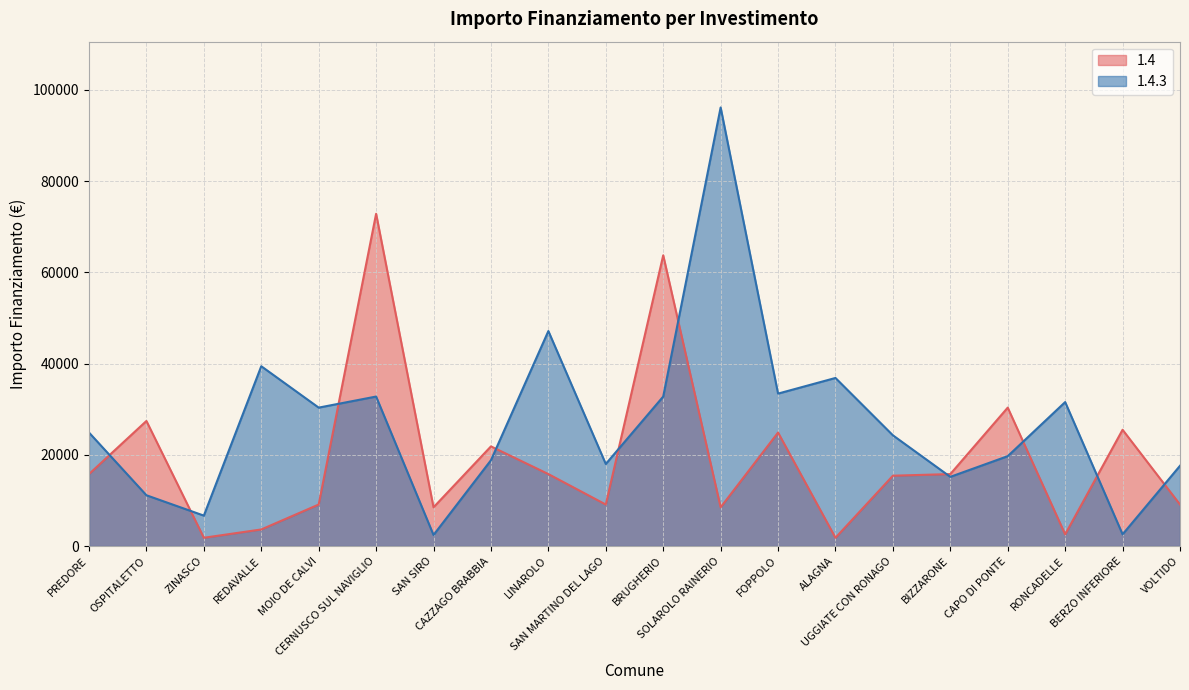

In 1.4, how many points are higher than both neighbors (excluding endpoints)?

7